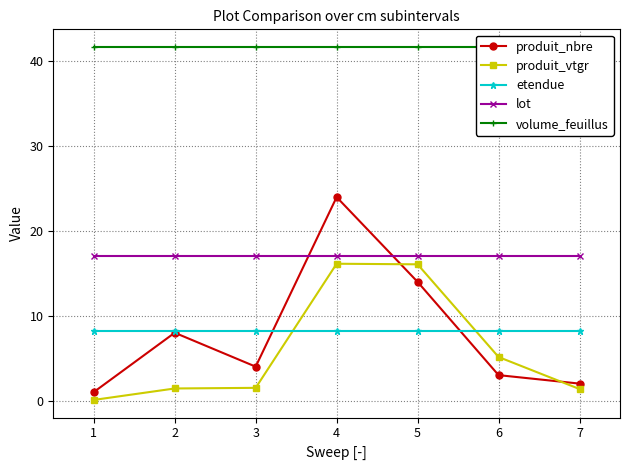

What is the smallest value displayed?

0.1